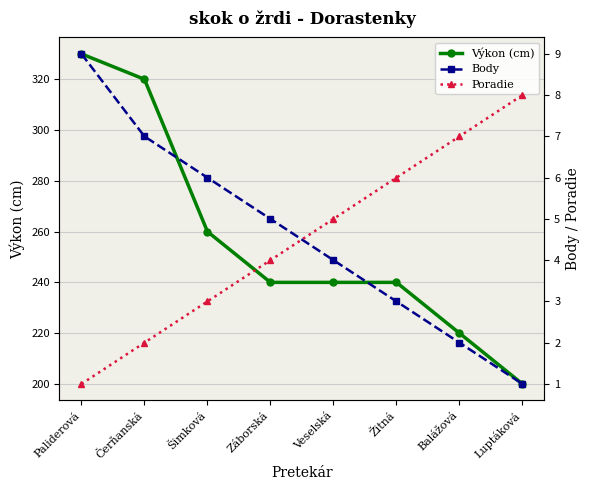

Count the Poradie values in the range 3 to 7.

5